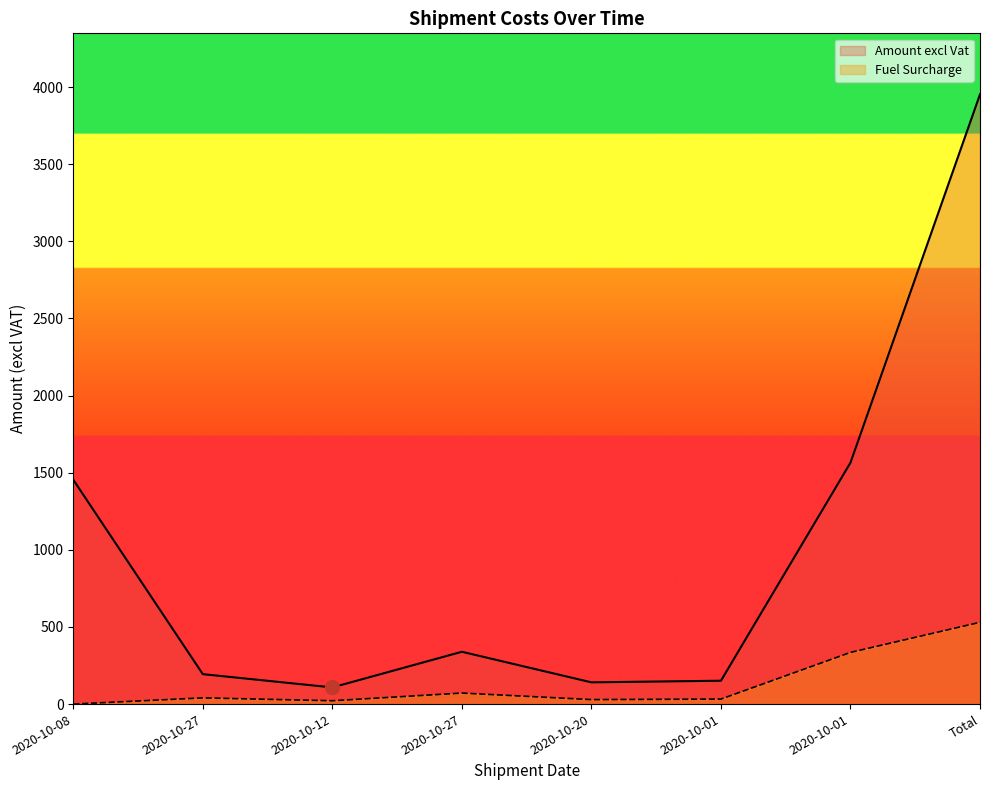

Reading left to right, what are all the values shown in this chart?

Amount excl Vat: 1454.6	194.0	108.0	339.2	141.0	151.5	1565.1	3953.3
Fuel Surcharge: 0.0	40.3	21.8	71.5	29.2	32.5	335.1	530.2